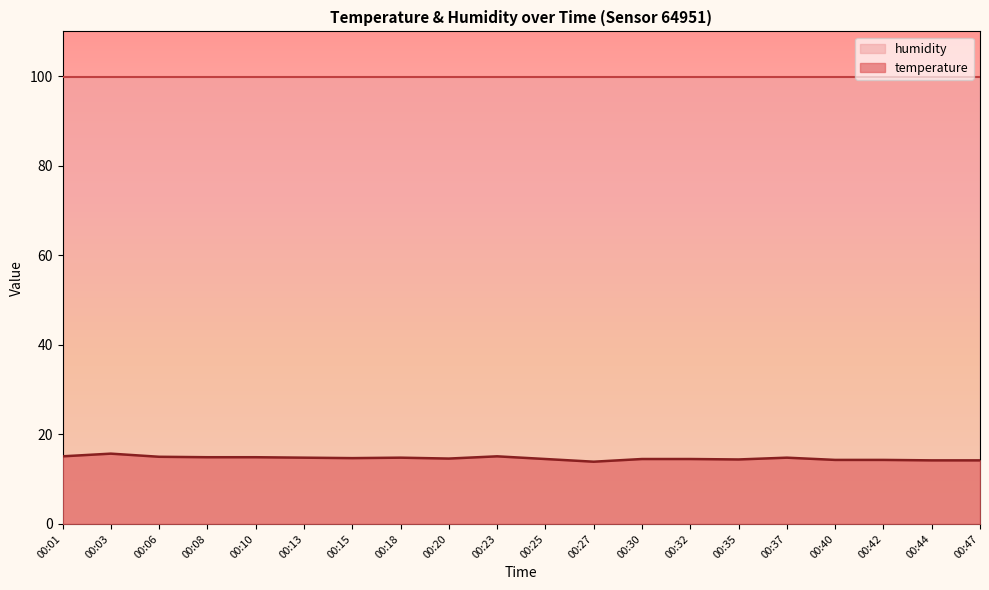

What is the difference between the maximum and minimum values?

1.8